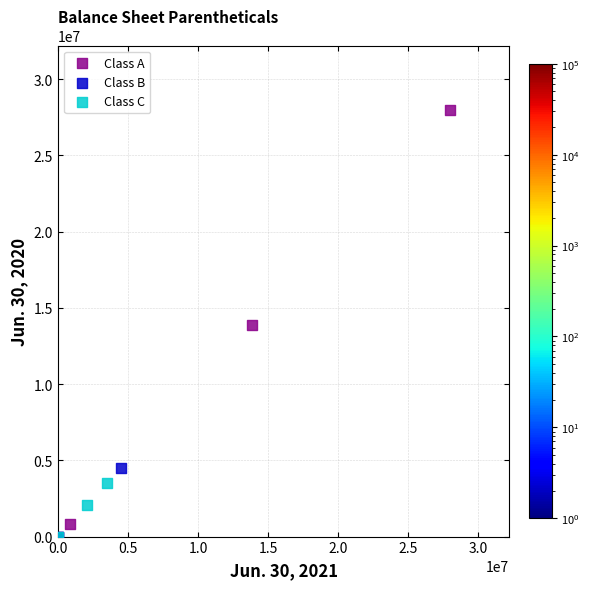

Which series has the largest Y range (max minus min)?

Class A